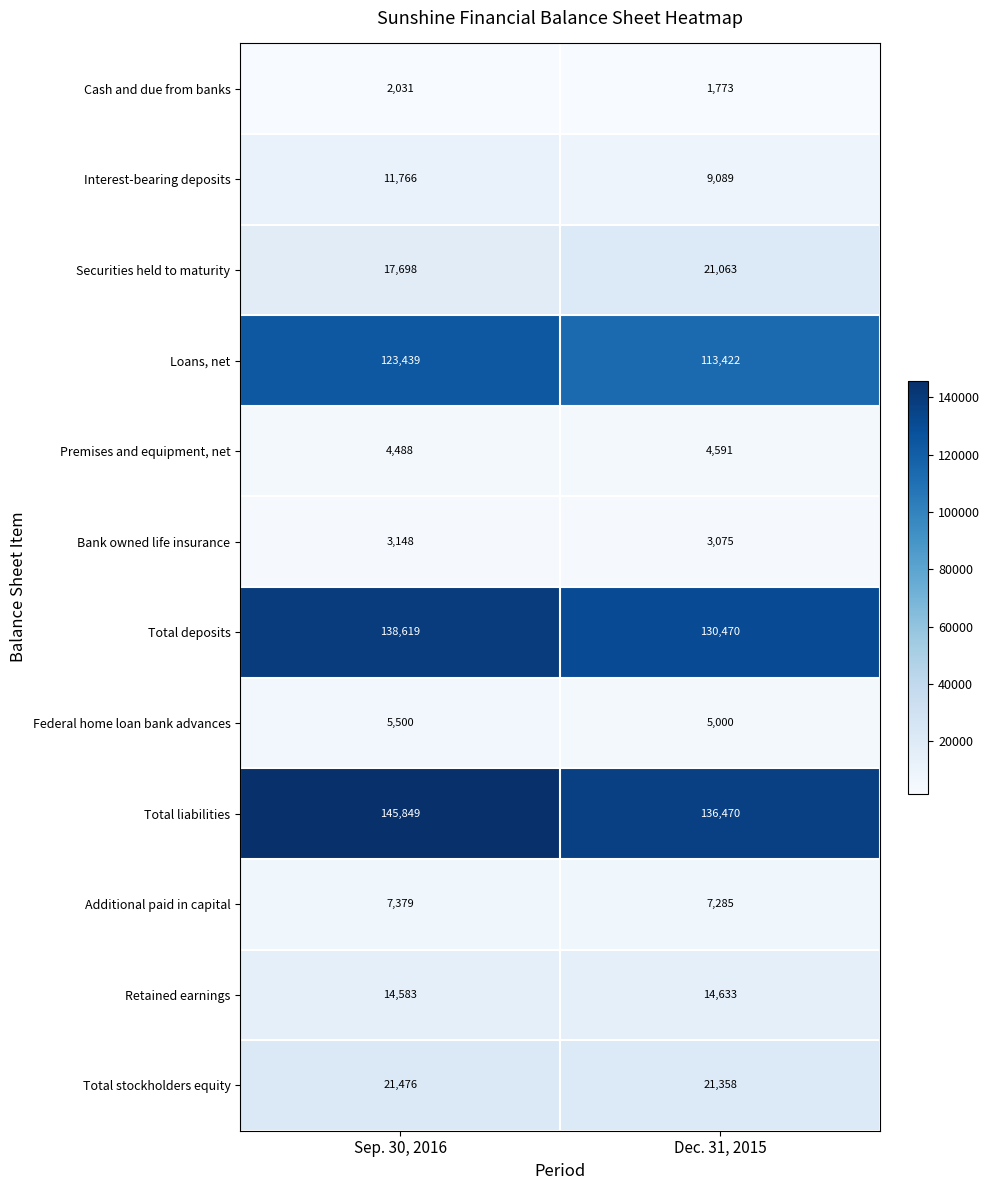

Between Sep. 30, 2016 and Dec. 31, 2015, which series saw the biggest shift?

Loans, net